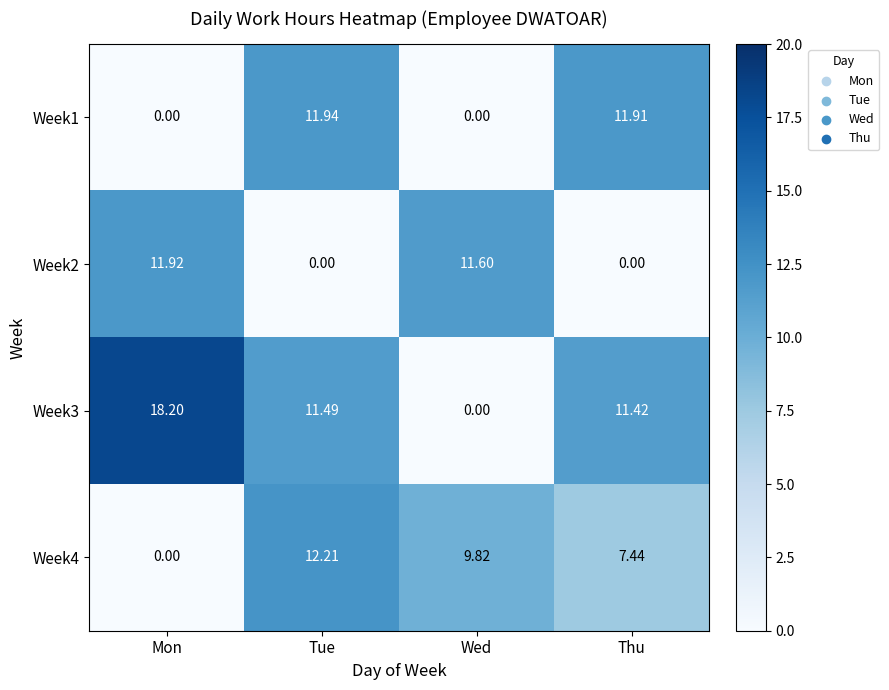

Between Mon and Wed, which series saw the biggest shift?

Week3